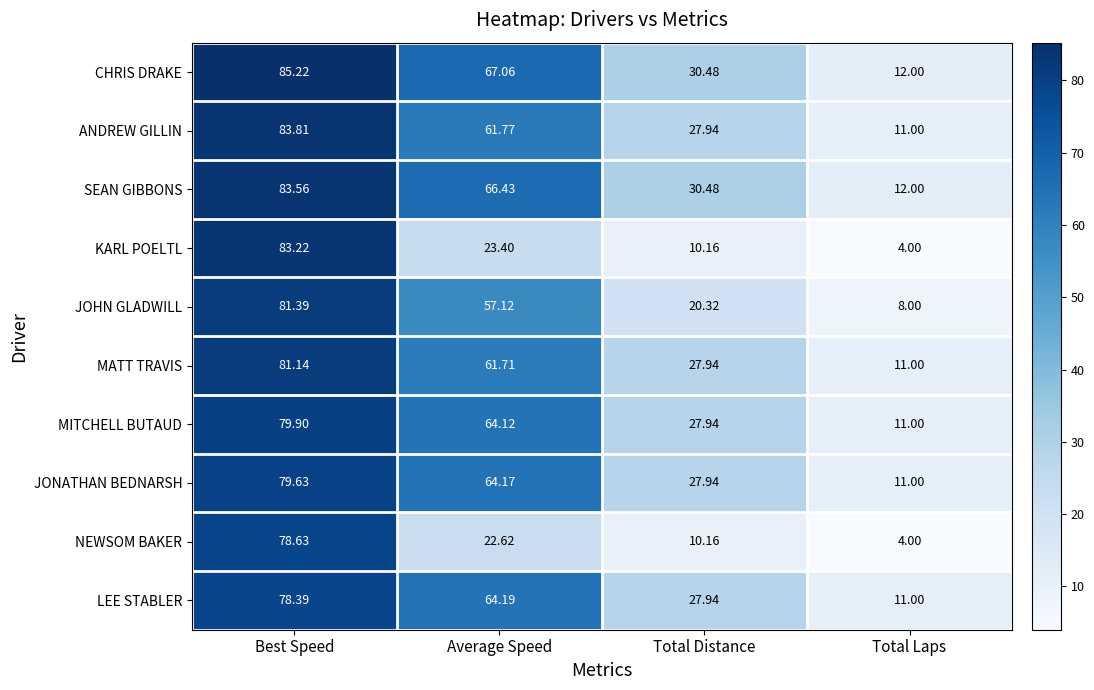

Rank the series by their maximum value, from lowest to highest.

LEE STABLER, NEWSOM BAKER, JONATHAN BEDNARSH, MITCHELL BUTAUD, MATT TRAVIS, JOHN GLADWILL, KARL POELTL, SEAN GIBBONS, ANDREW GILLIN, CHRIS DRAKE